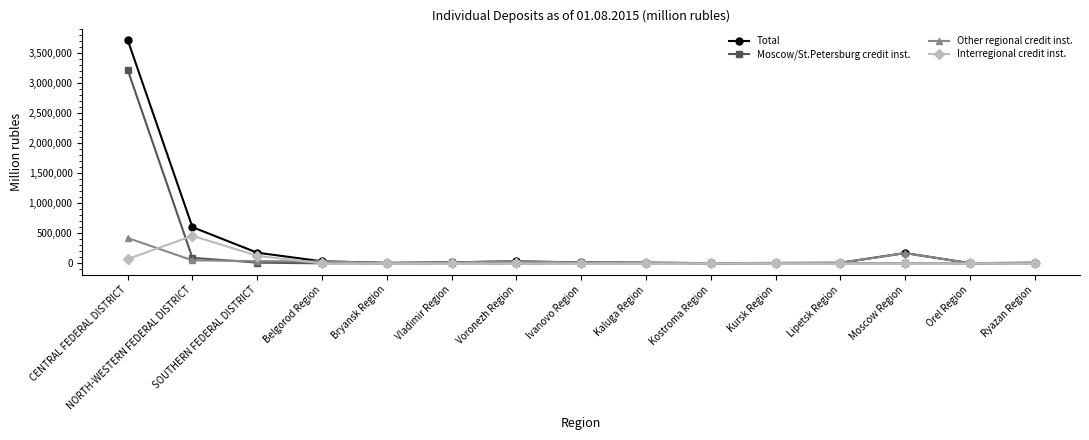

What value does the Other regional credit inst. series have at Ivanovo Region, to the nearest 10?

15730